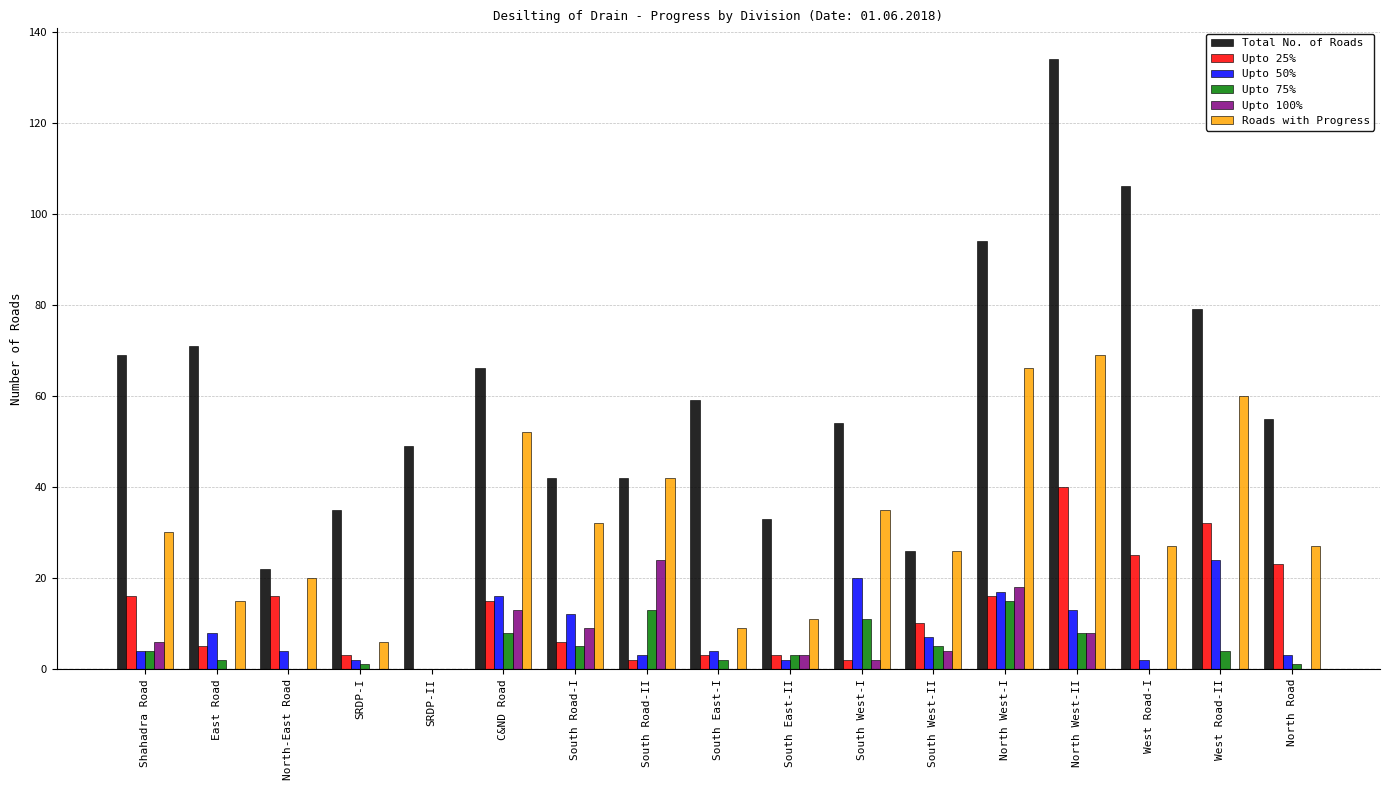

How many groups of bars are there?

17